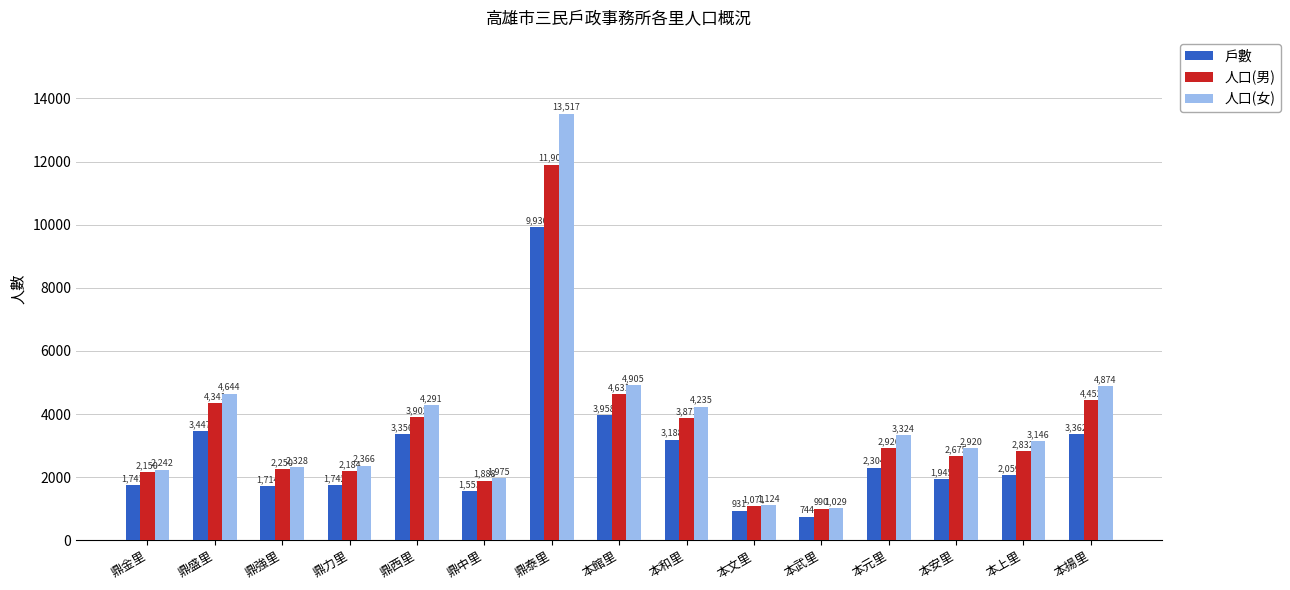

How many values in the 人口(男) series are below 2832?

7